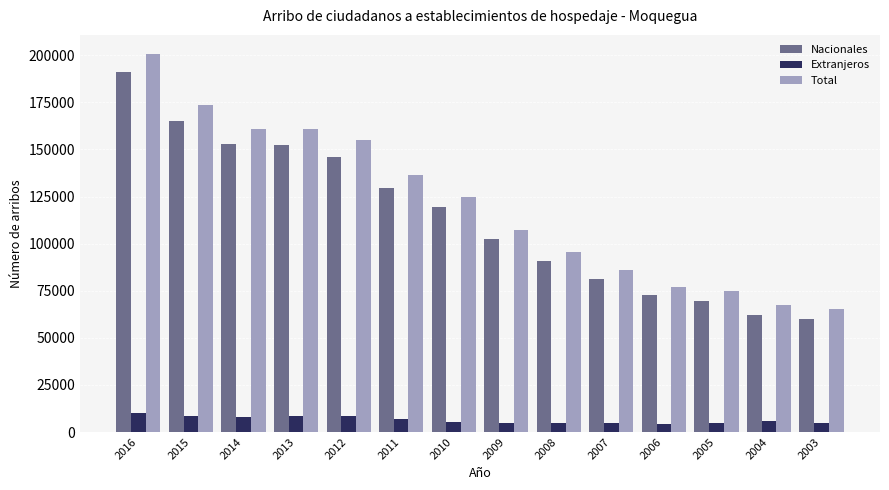

Rank the series by their maximum value, from highest to lowest.

Total, Nacionales, Extranjeros